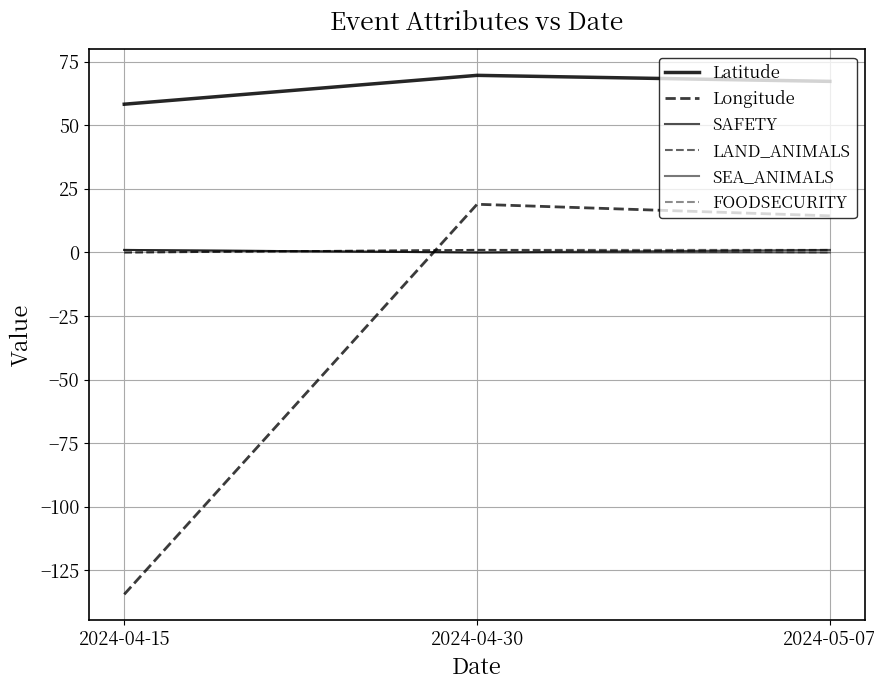

What is the value of the SAFETY point at the 3rd from the left?

1.0